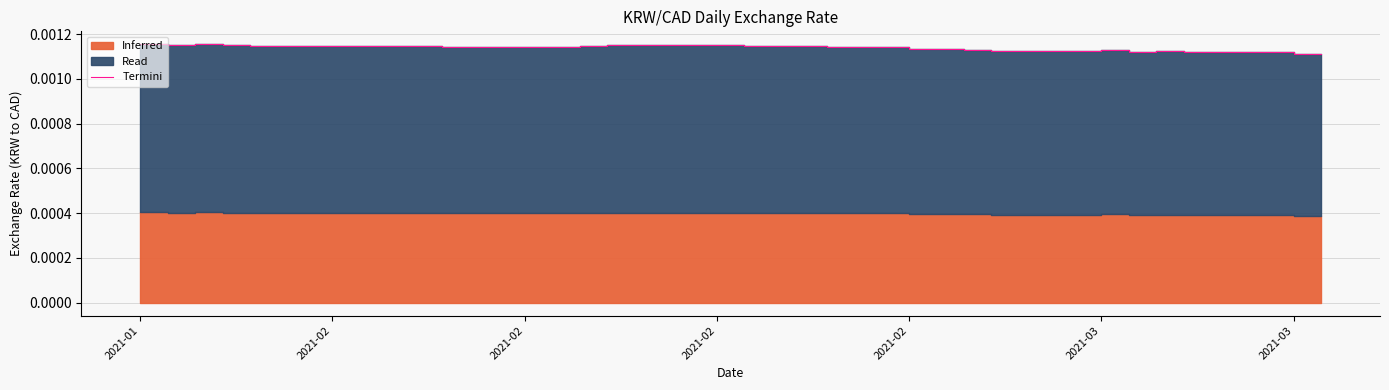

True or false: there are more than 1 points higher than both neighbors.

True